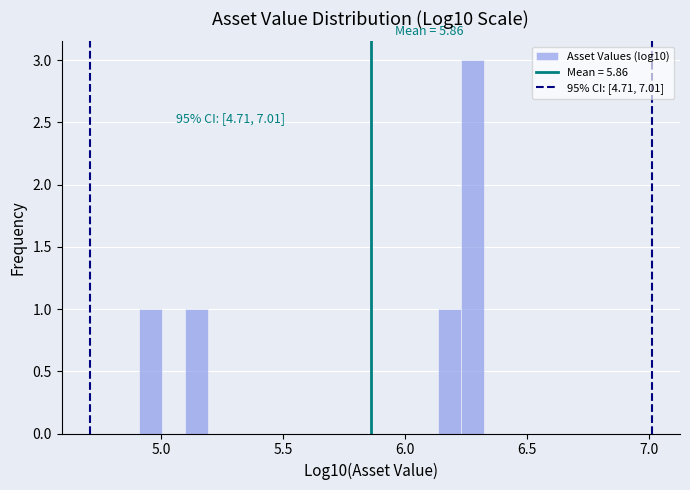

Read against the x-axis, roughly where is the centre of the tallest bar?

6.25